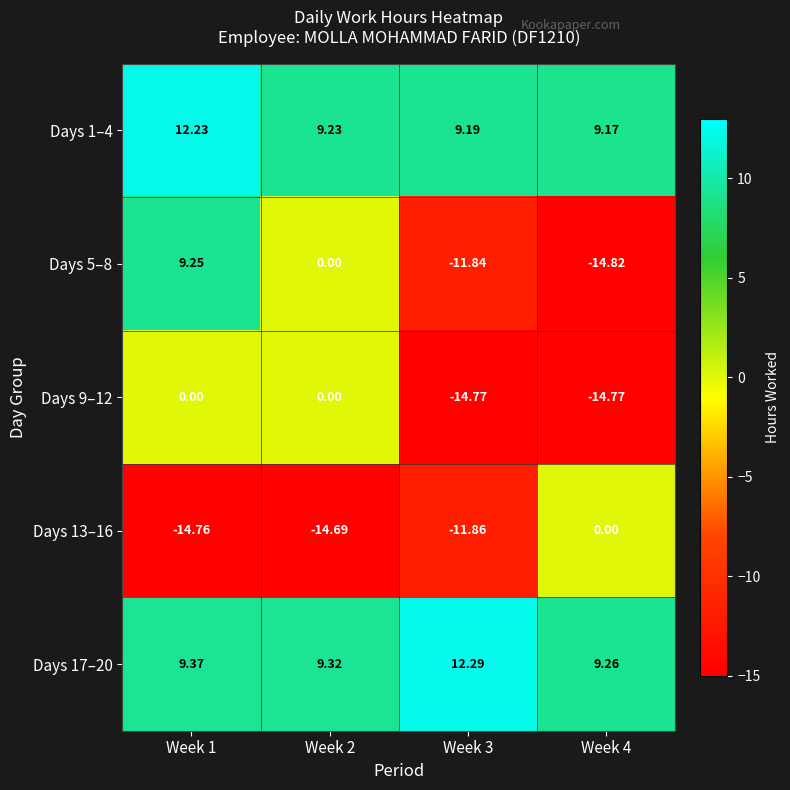

Count the number of categories in the chart.

4